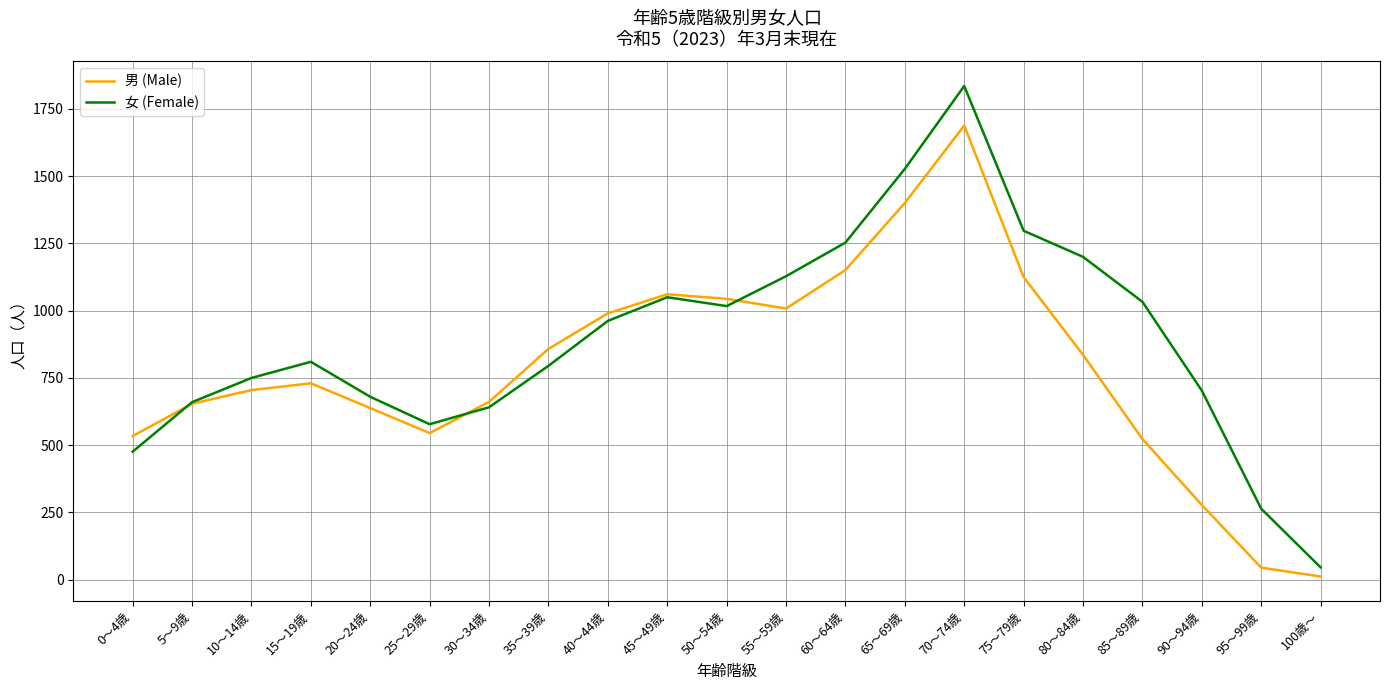

At which category is the sum across all series the highest?

70～74歳